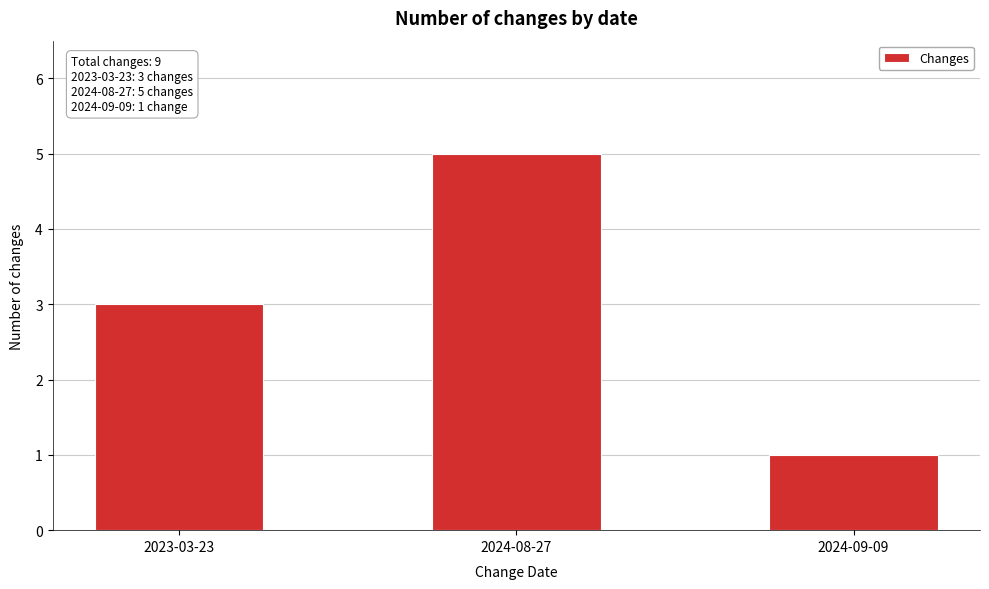

Reading left to right, list all the values displayed in this chart.

2023-03-23=3	2024-08-27=5	2024-09-09=1